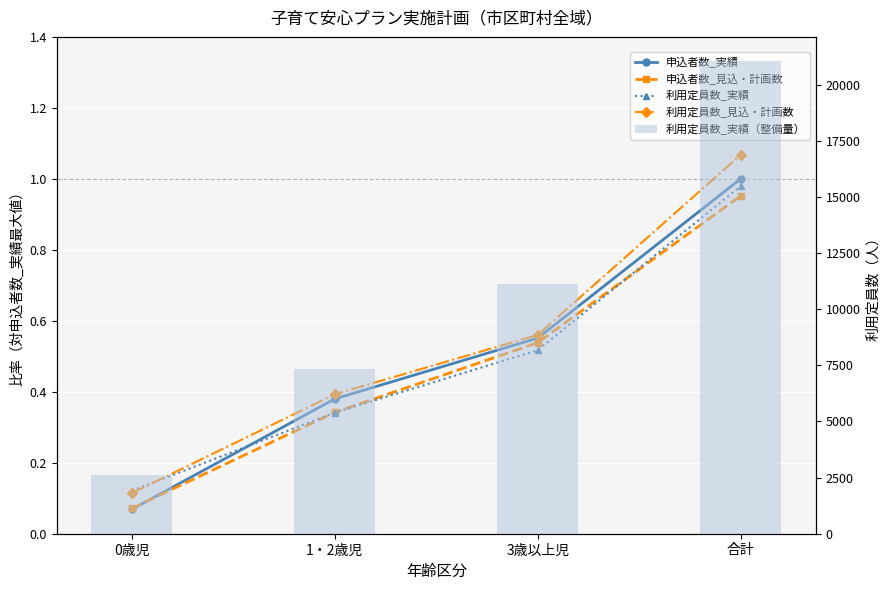

What is the total value across all series at 合計?

21074.0